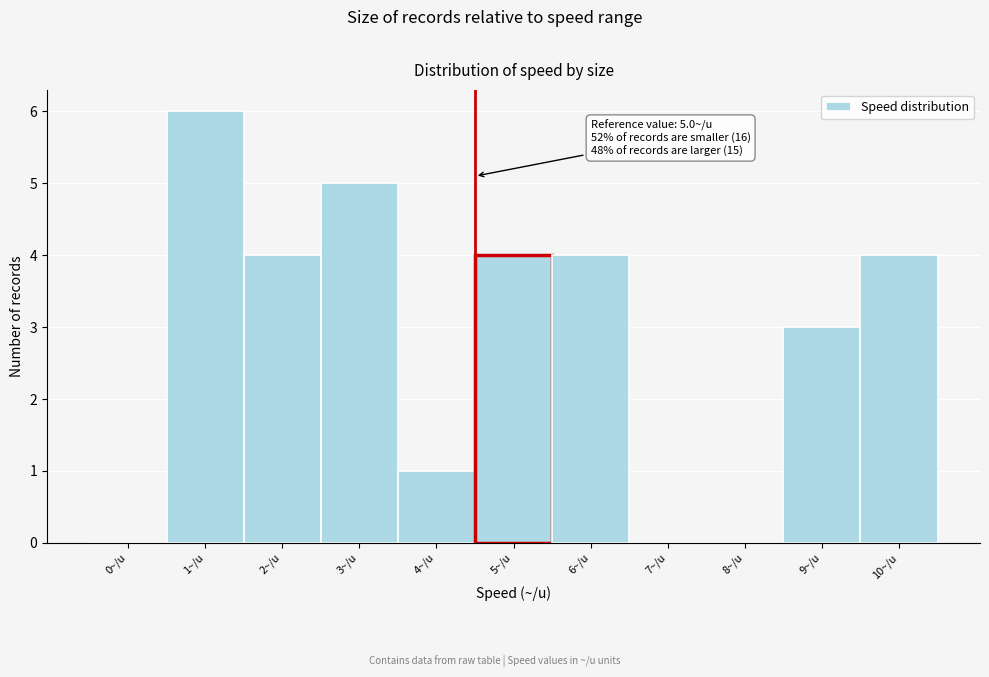

Reading right to left, transcribe all the data shown in this chart.

10~/u=4	9~/u=3	8~/u=0	7~/u=0	6~/u=4	5~/u=4	4~/u=1	3~/u=5	2~/u=4	1~/u=6	0~/u=0